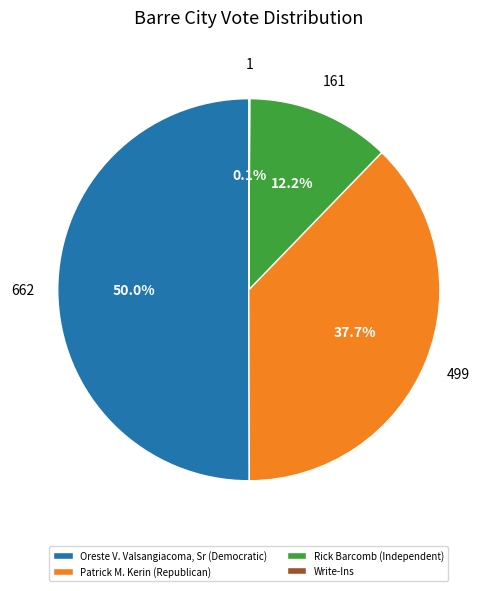

Which category has the biggest portion of the pie?

Oreste V. Valsangiacoma, Sr (Democratic)